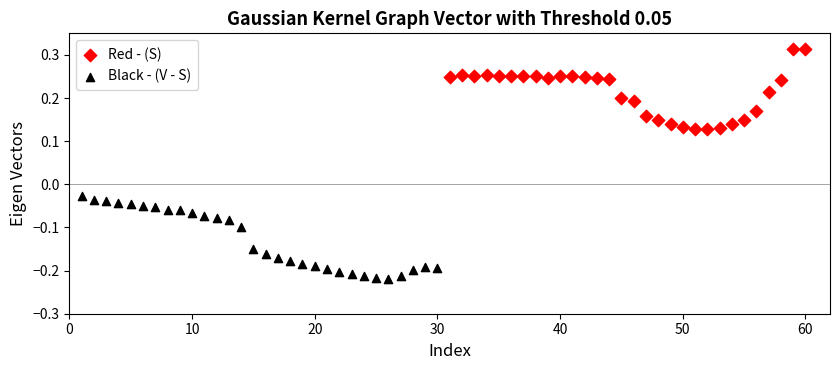

Which series reaches the minimum Y coordinate?

Black - (V - S)